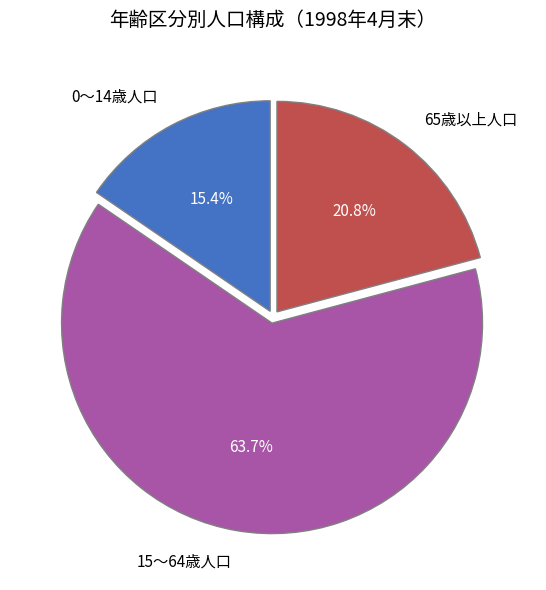

To the nearest percent, what is the average slice percentage?

33%